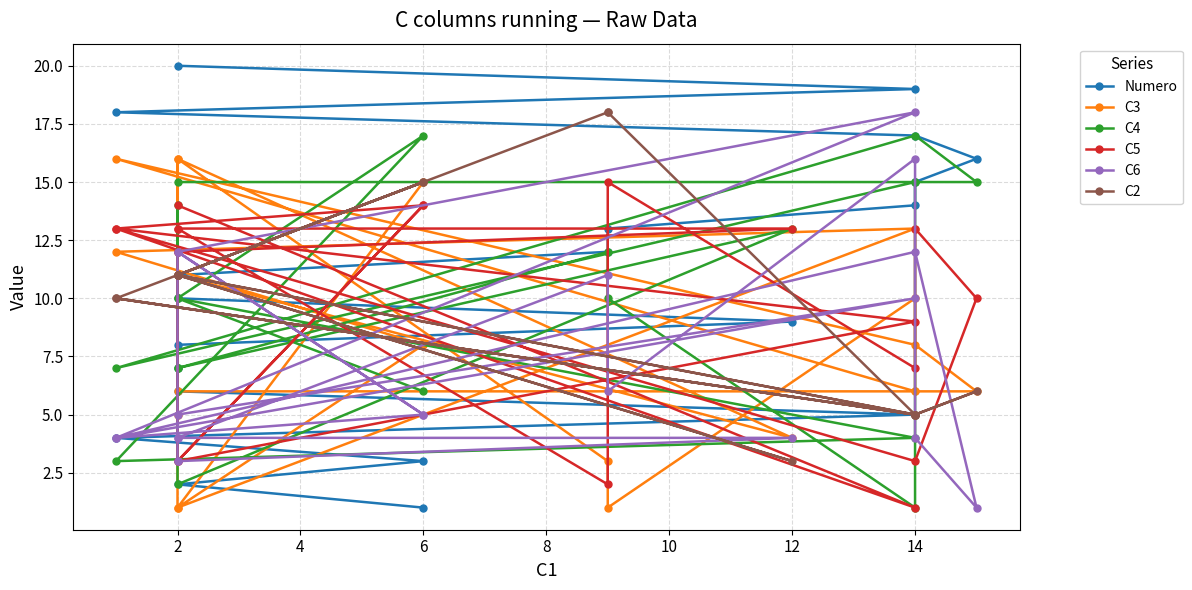

True or false: C3 has more than 0 points higher than both neighbors.

True